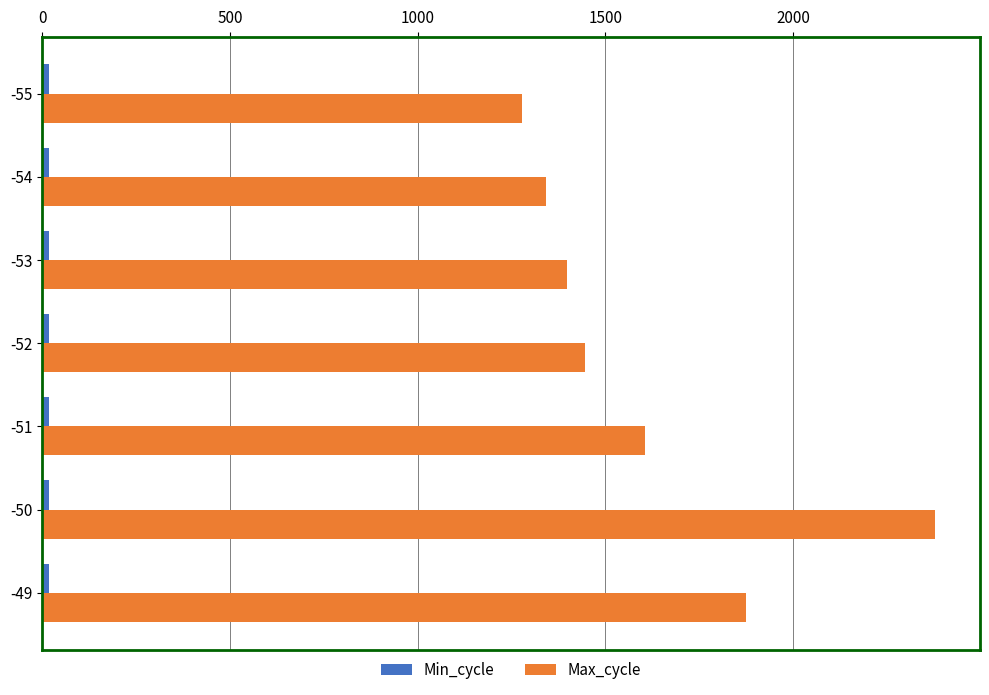

Is it true that Max_cycle equals 1394 at -50?

False